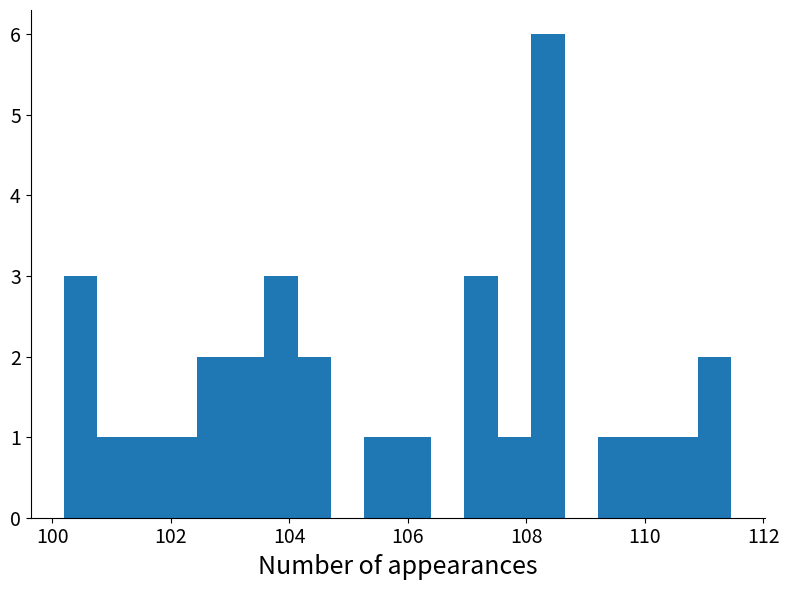

Around what value on the x-axis is the tallest bar? Give the approximate position of its centre, as read against the axis.

108.4